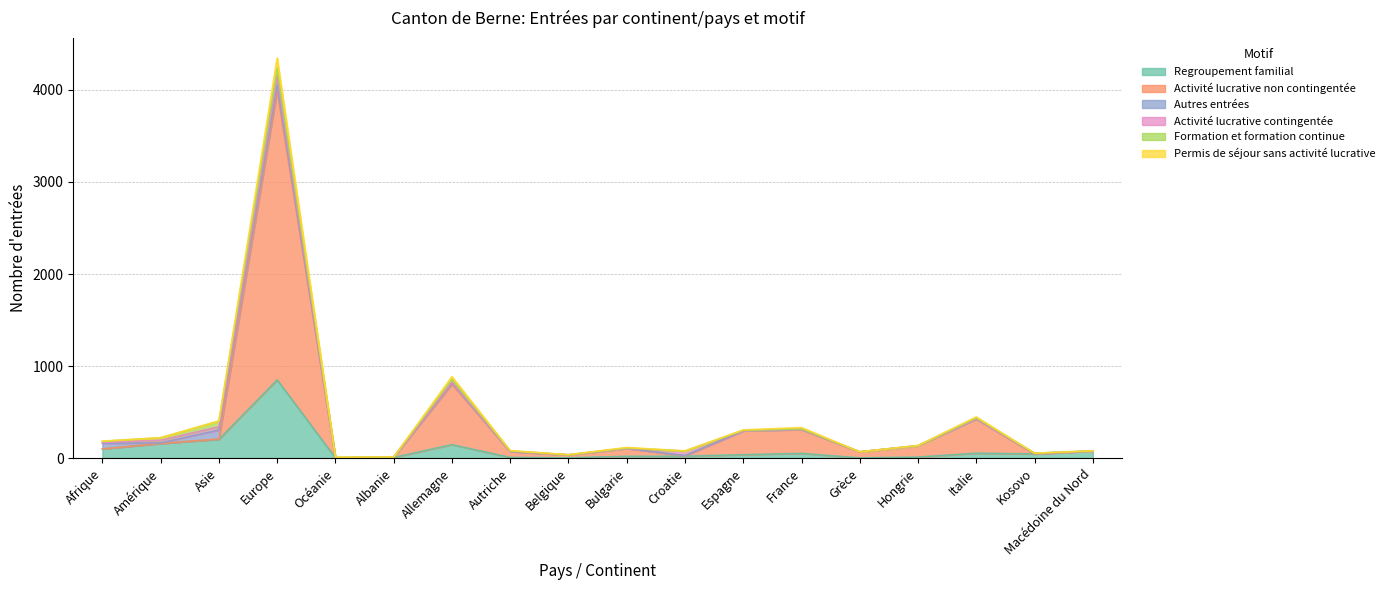

What is the label of the 9th point from the left?

Belgique